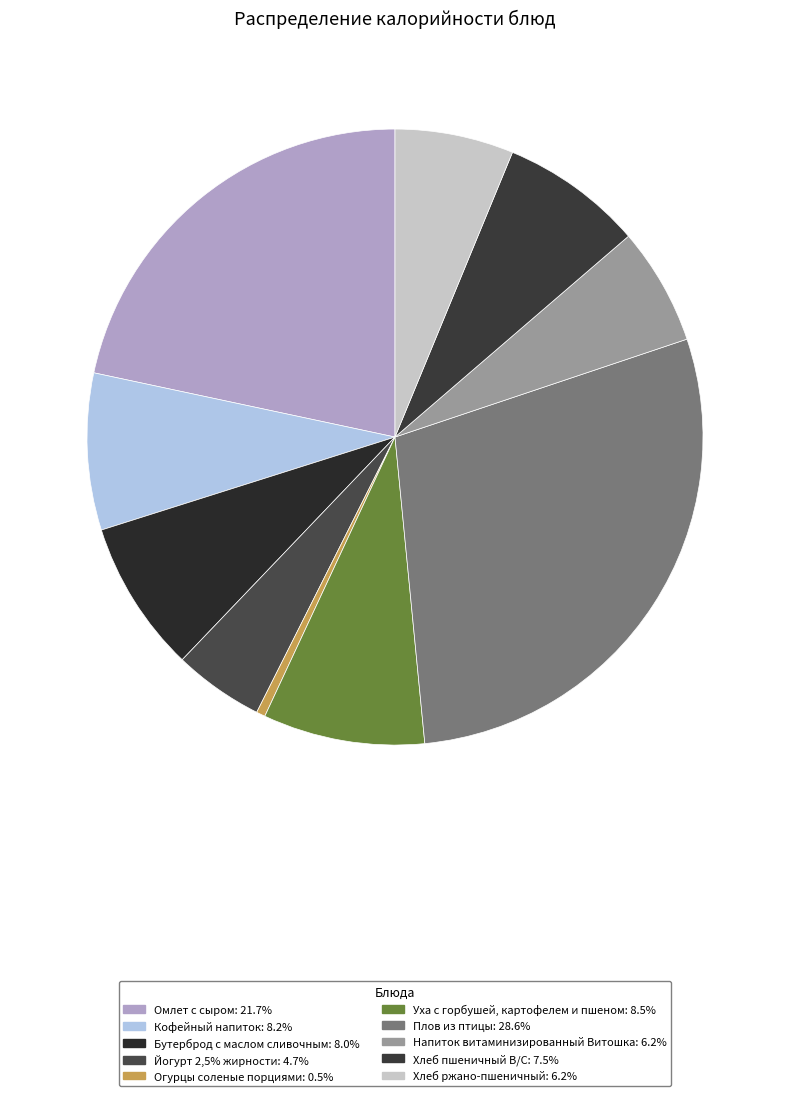

To the nearest percent, what is the difference between the largest and smallest slice percentages?

28%